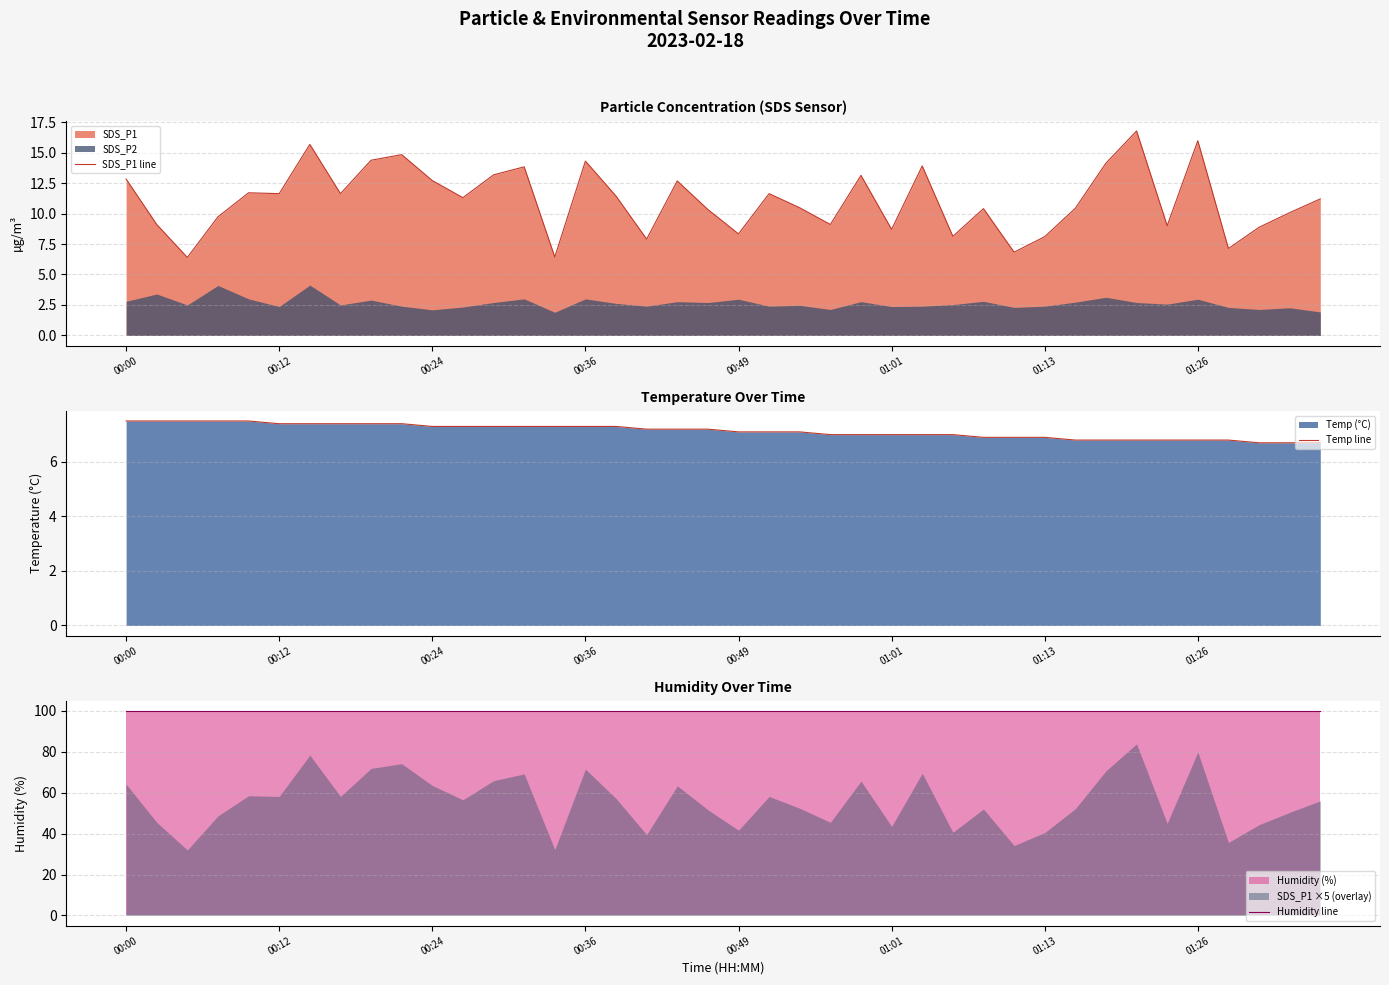

Count the number of data series in this chart.

3